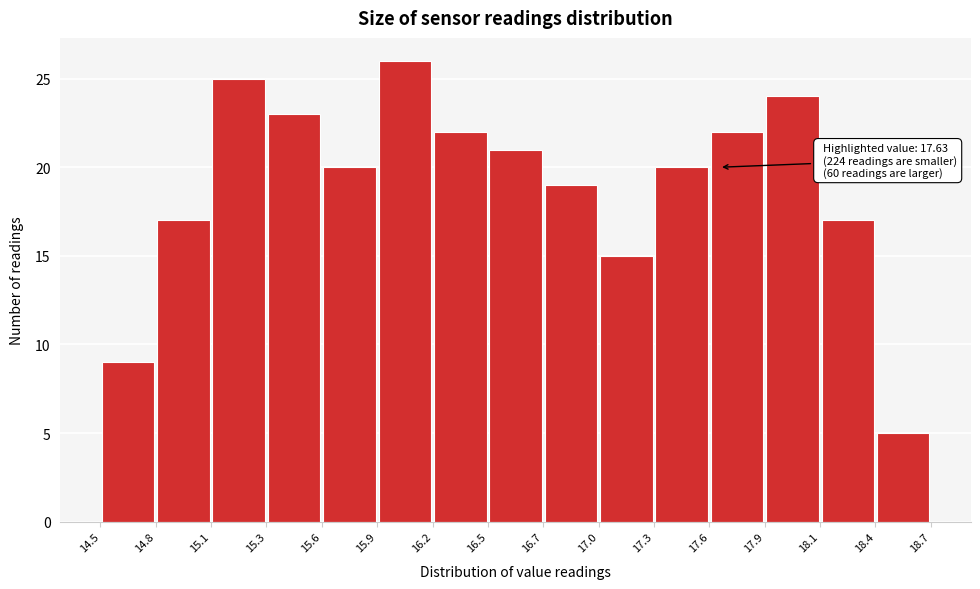

Which range on the x-axis has the tallest bar?

15.9 to 16.2